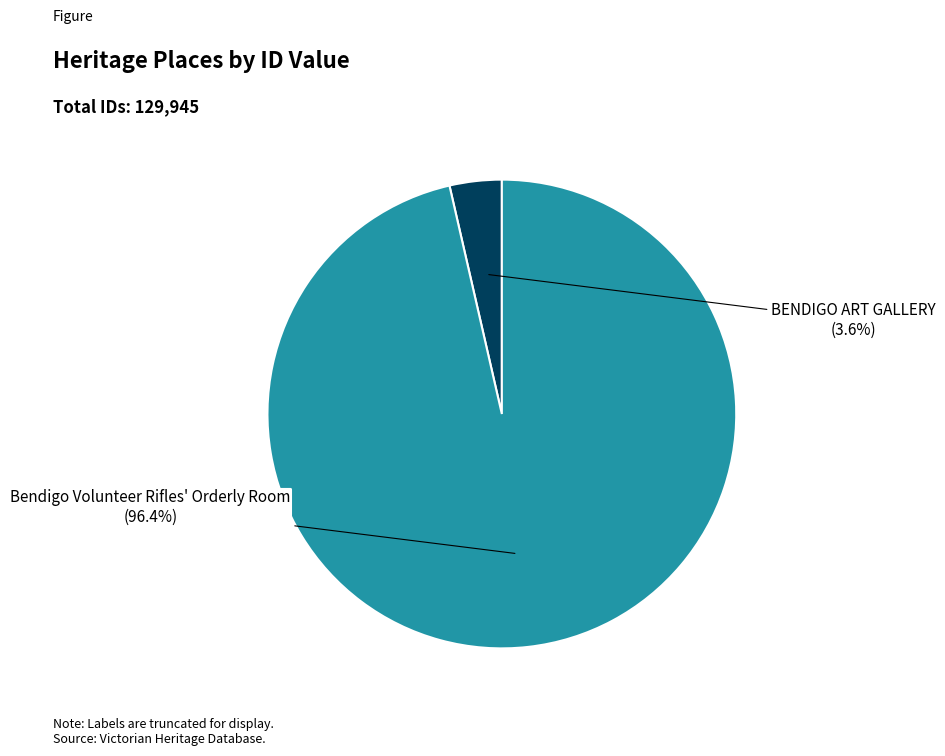

How many segments does this pie chart have?

2